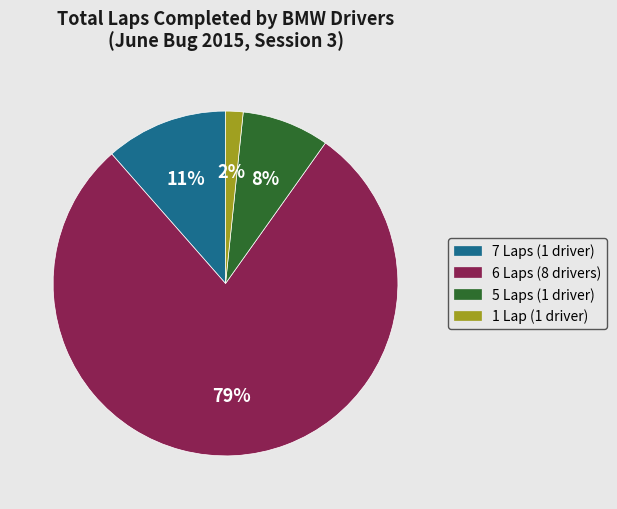

Is it true that 6 Laps (8 drivers) is 79% of the pie?

True